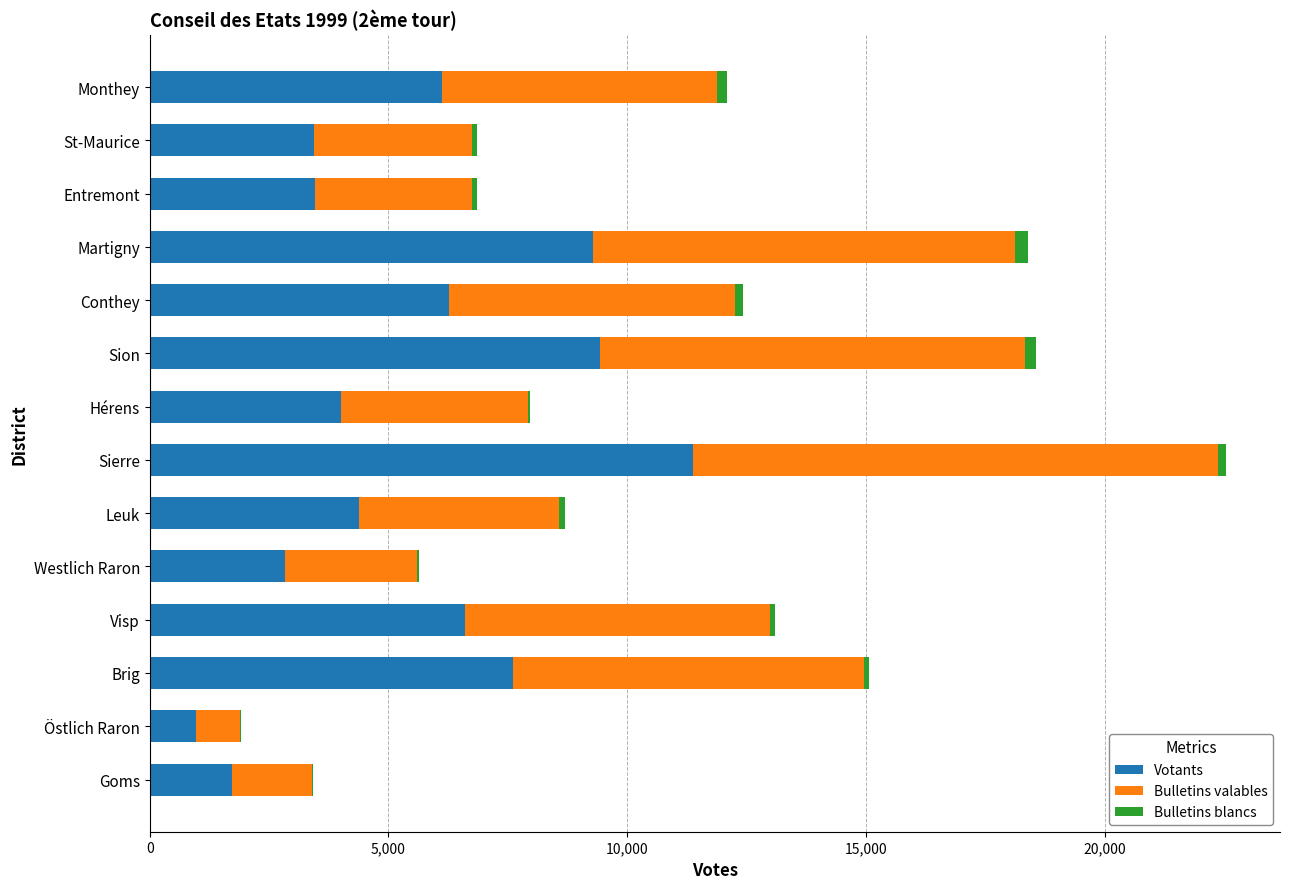

At which category is the sum across all series the highest?

Sierre